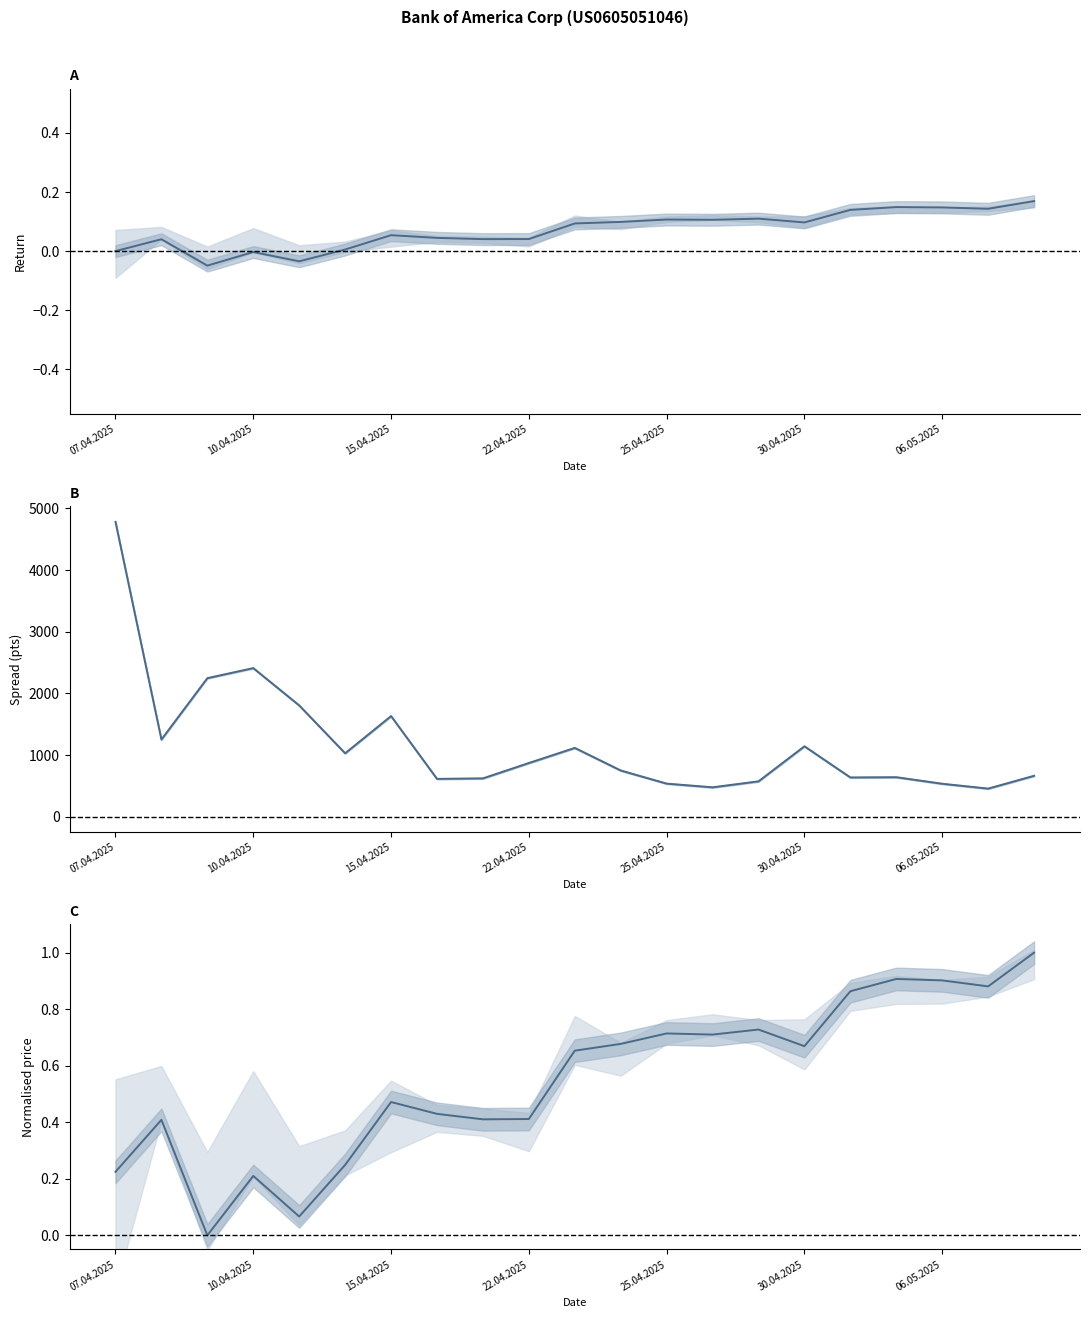

True or false: High−Low spread and Close (normalised) intersect in this chart.

False